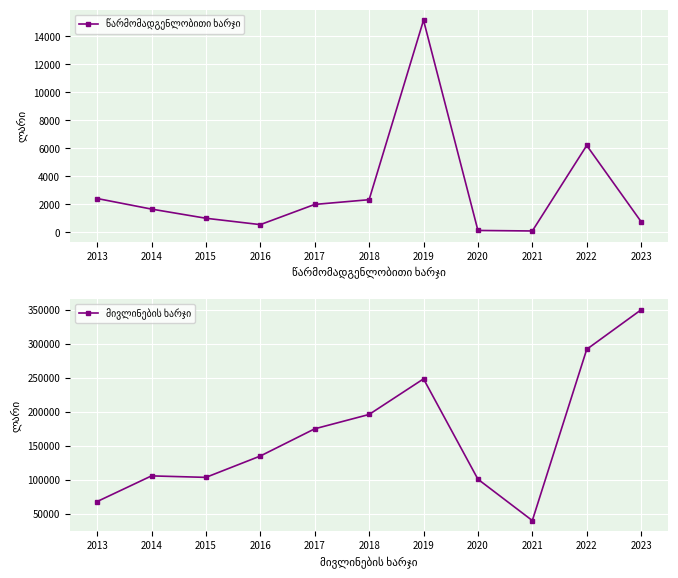

True or false: წარმომადგენლობითი ხარჯი has a value of 1664.0 at 2014.

True